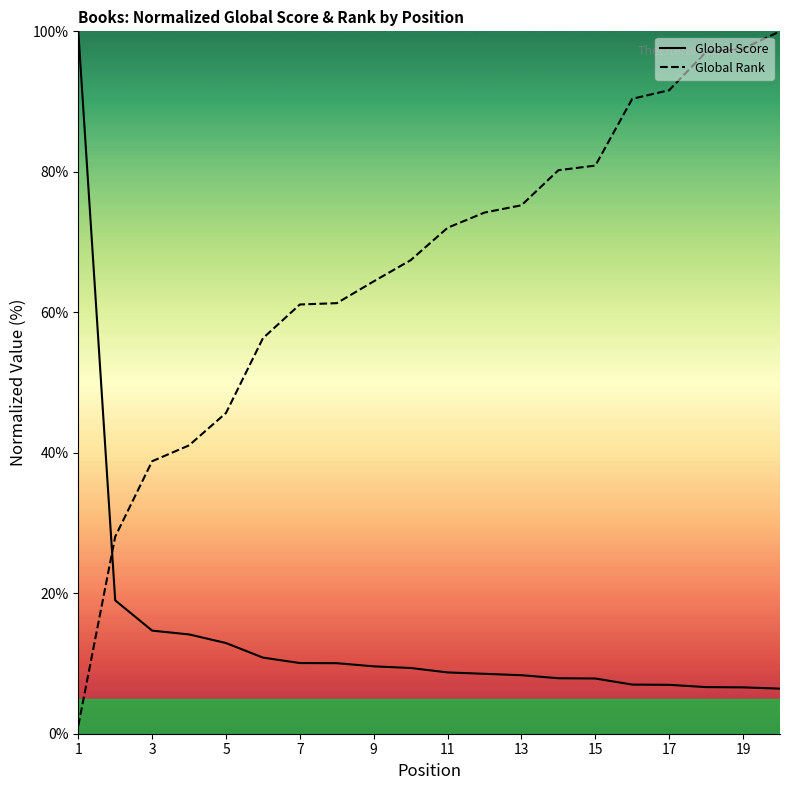

How many times do Global Score and Global Rank cross each other?

1